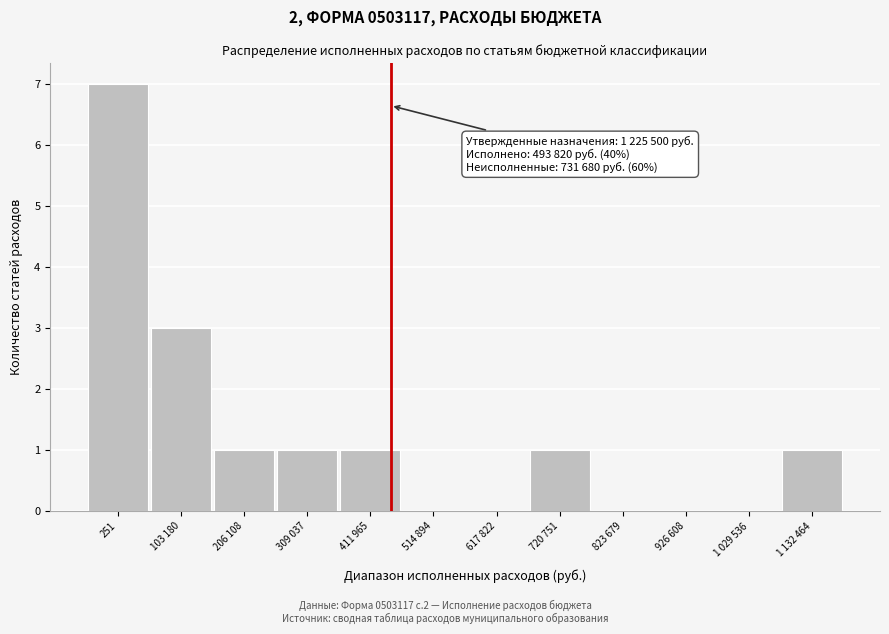

Reading left to right, what are all the values shown in this chart?

251=7	103 180=3	206 108=1	309 037=1	411 965=1	514 894=0	617 822=0	720 751=1	823 679=0	926 608=0	1 029 536=0	1 132 464=1